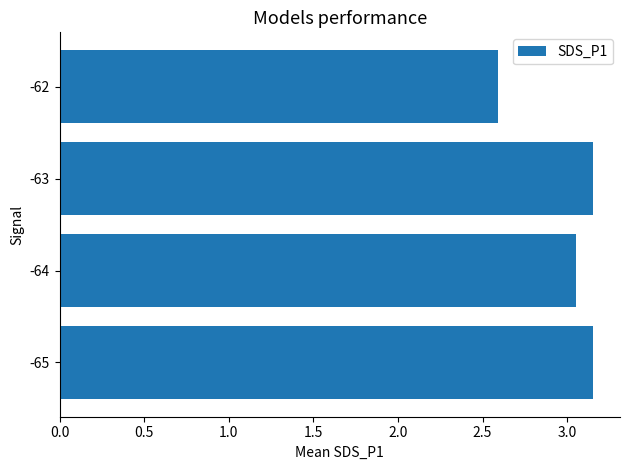

What is the average value?

3.0